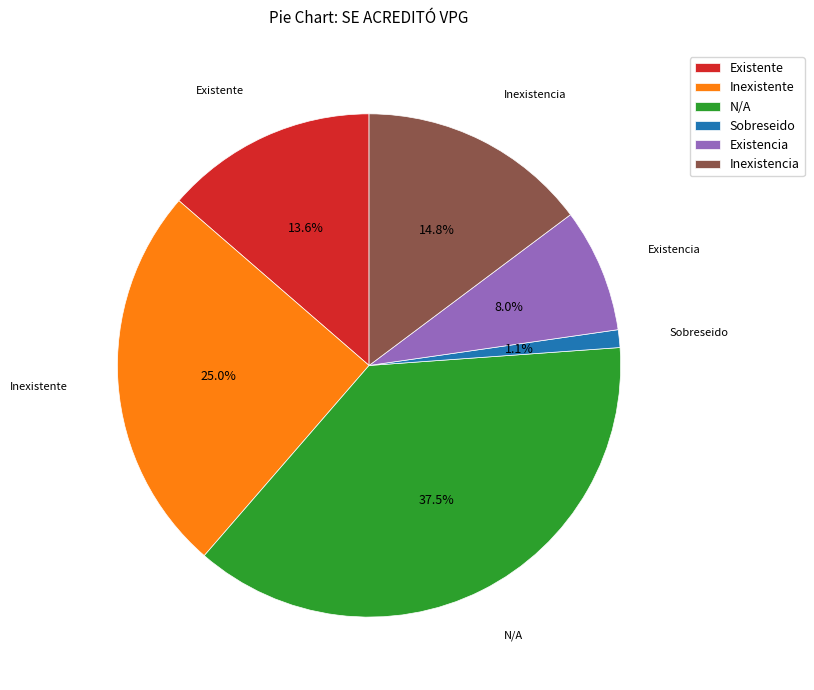

What is the largest slice in the pie chart?

N/A